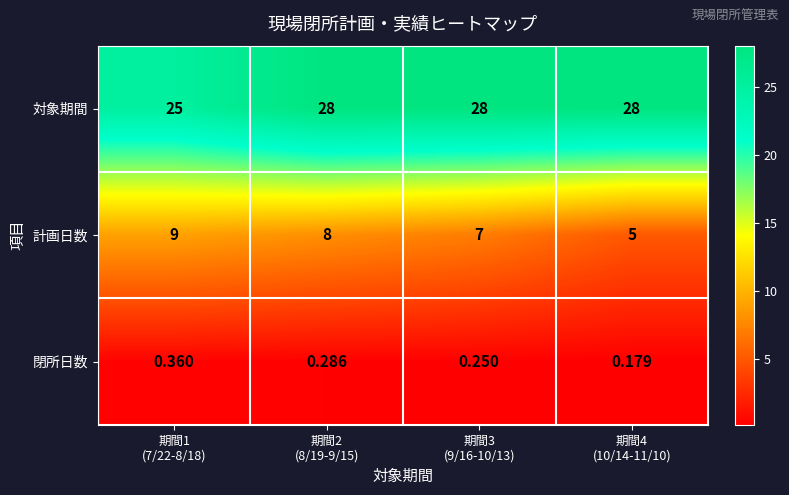

Between 期間2
(8/19-9/15) and 期間3
(9/16-10/13), which series saw the biggest shift?

計画日数